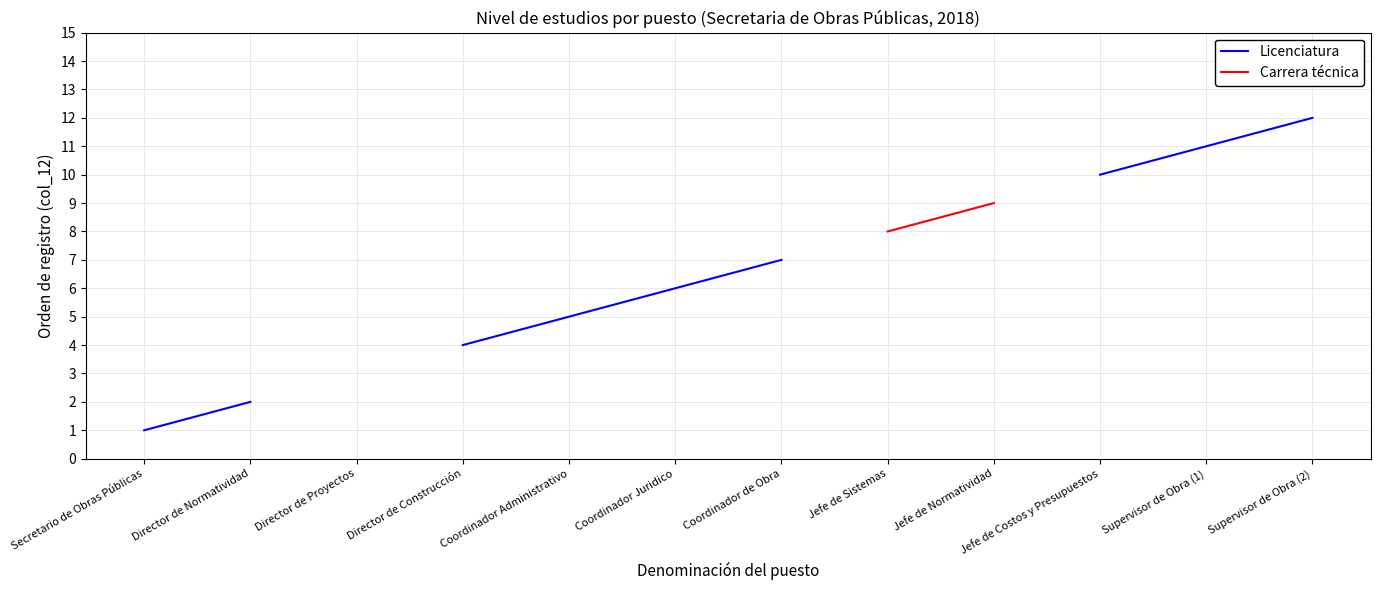

What are all the series names shown in the legend?

Licenciatura, Carrera técnica